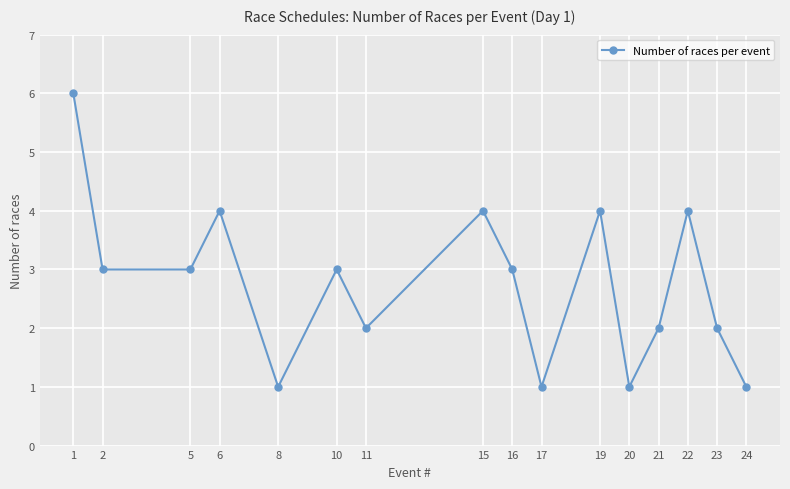

The chart shows a value of 2 at 23. True or false?

True